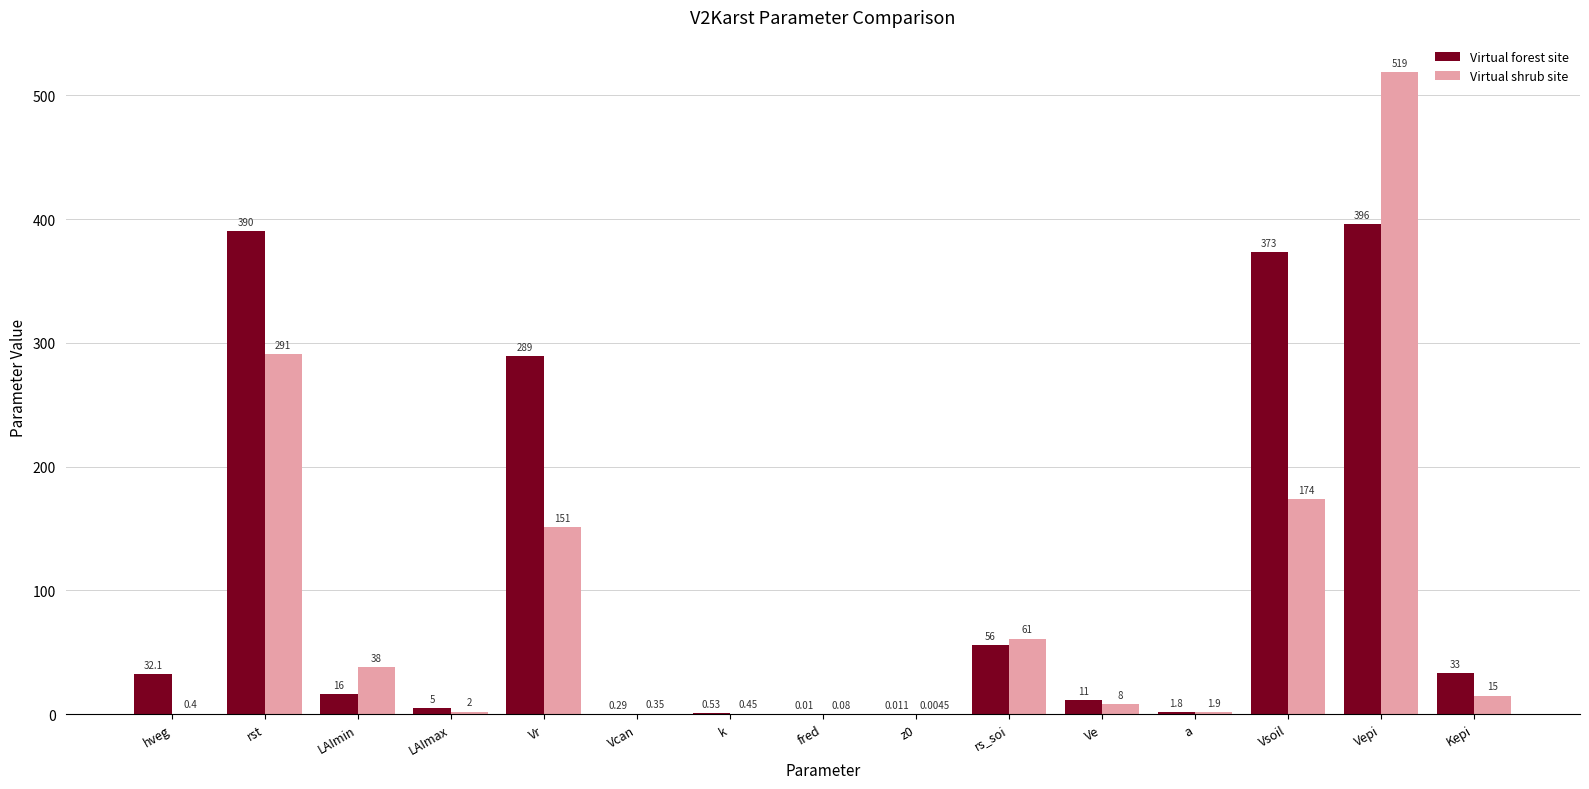

At which category is the sum across all series the highest?

Vepi